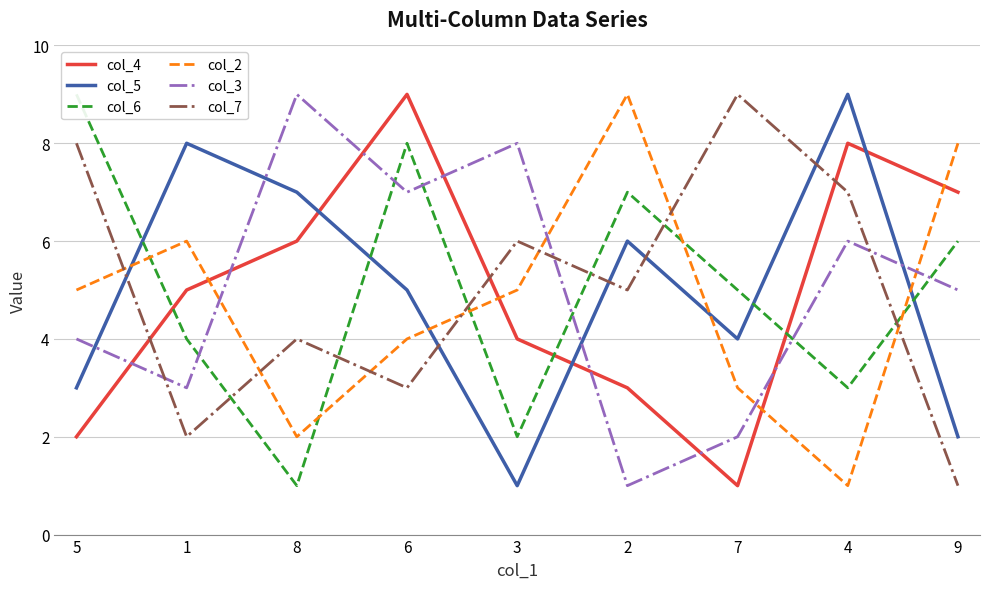

How many lines are shown in the chart?

6